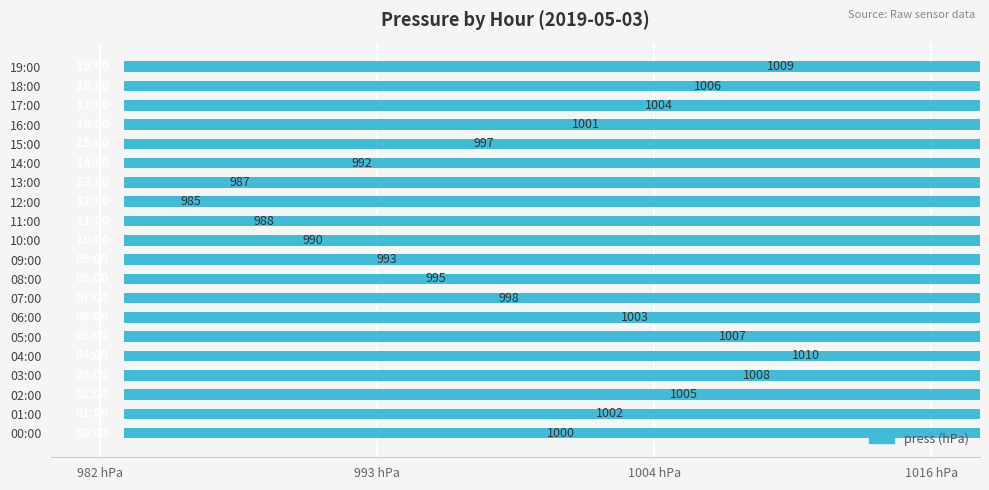

Are the bars grouped side by side (vs. stacked)?

No